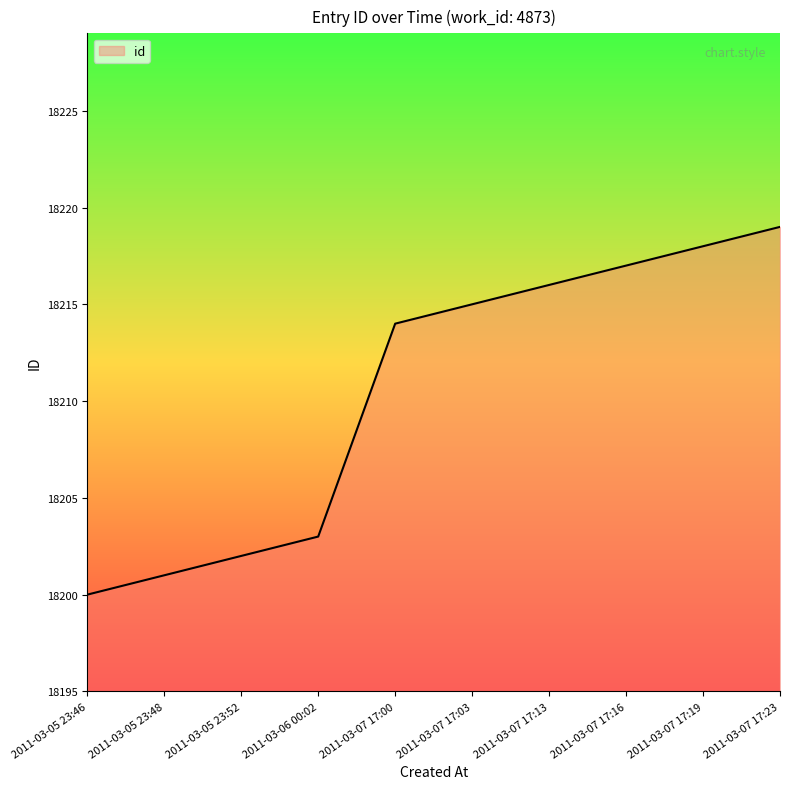

The value at 2011-03-07 17:00 is 8266. True or false?

False